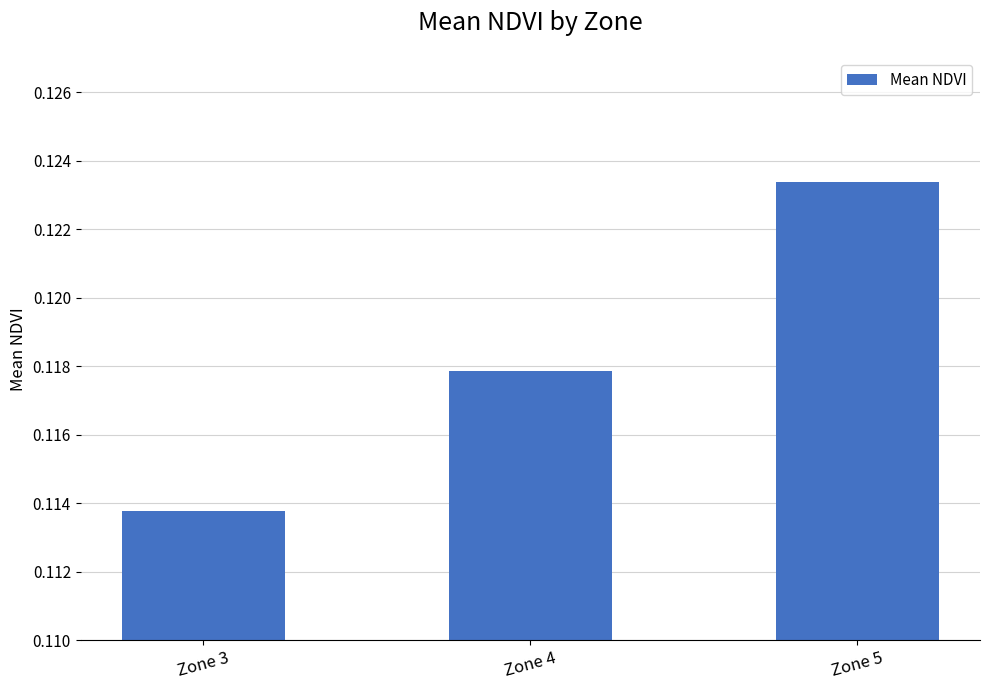

List the labels in order of value, smallest first.

Zone 3, Zone 4, Zone 5